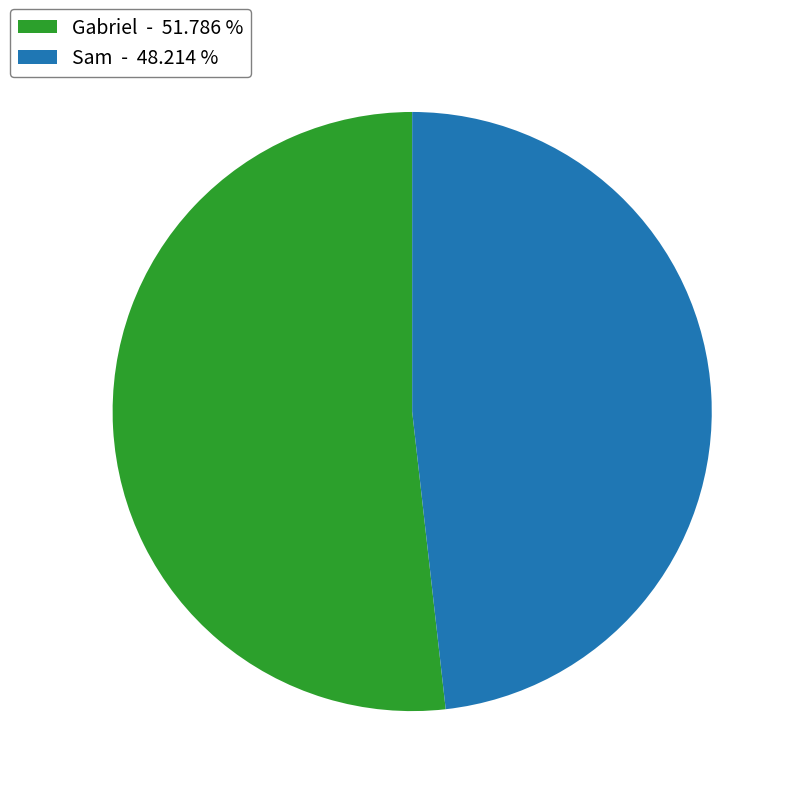

True or false: Sam accounts for 40% of the total.

False